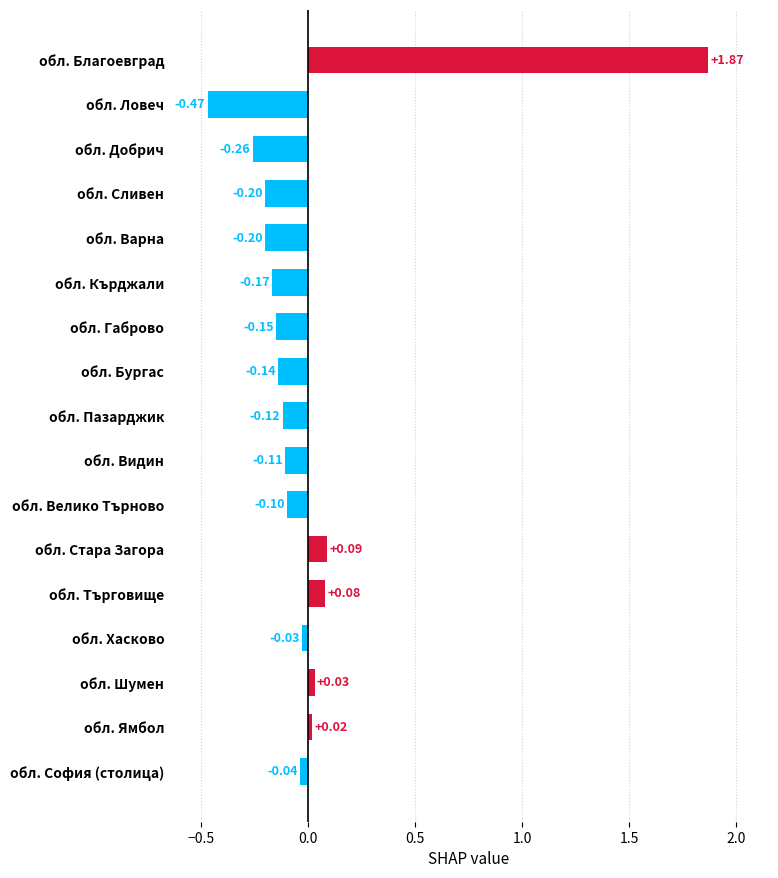

At which category does the chart reach its minimum across all series?

обл. Ловеч